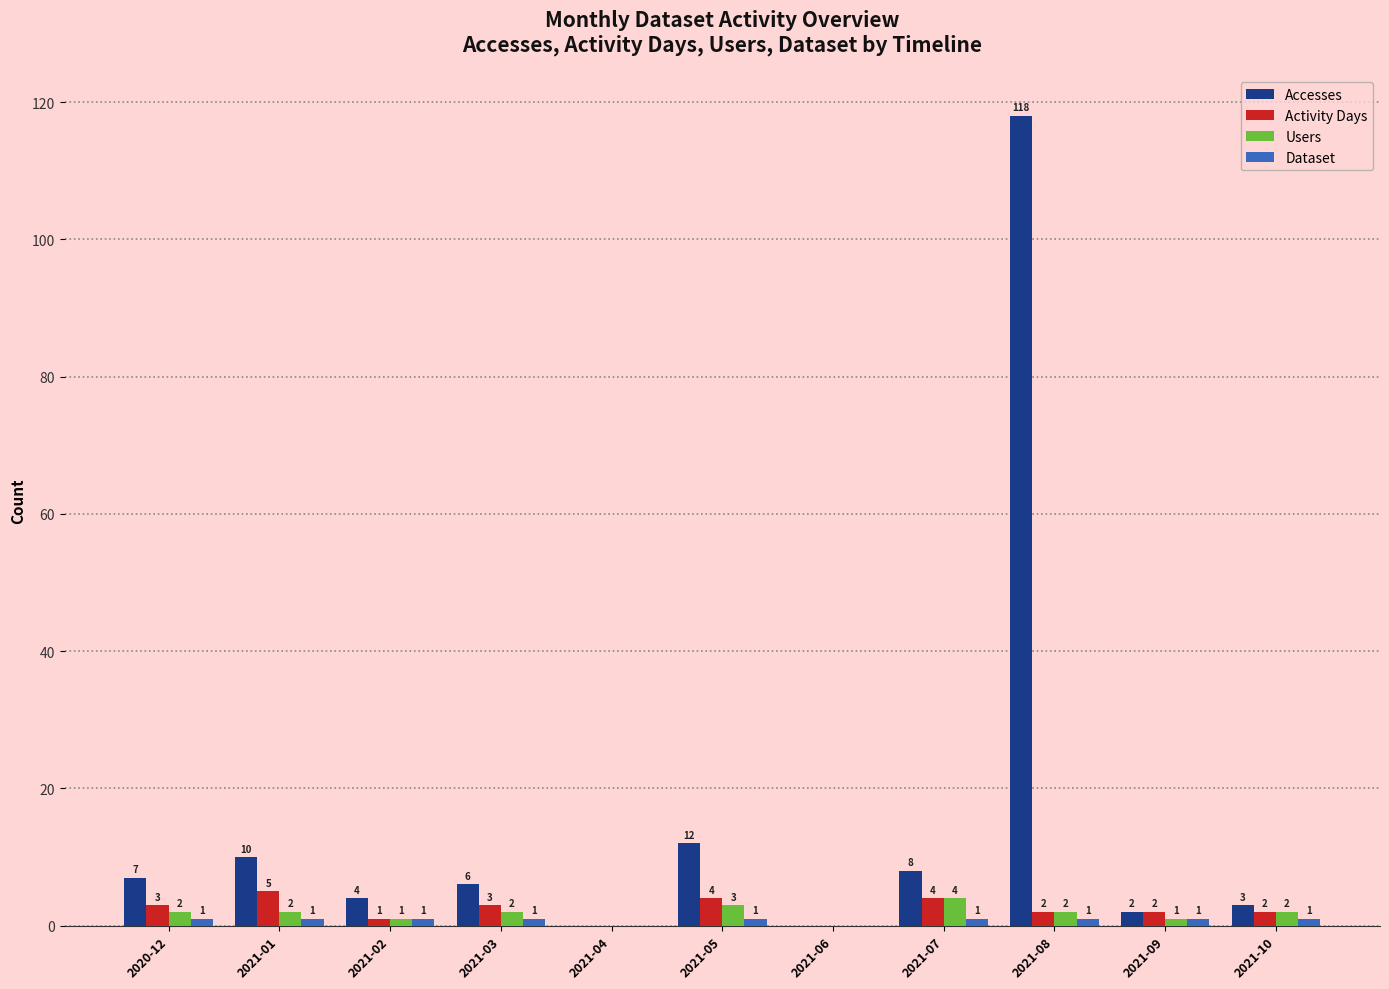

At which category is the sum across all series the highest?

2021-08